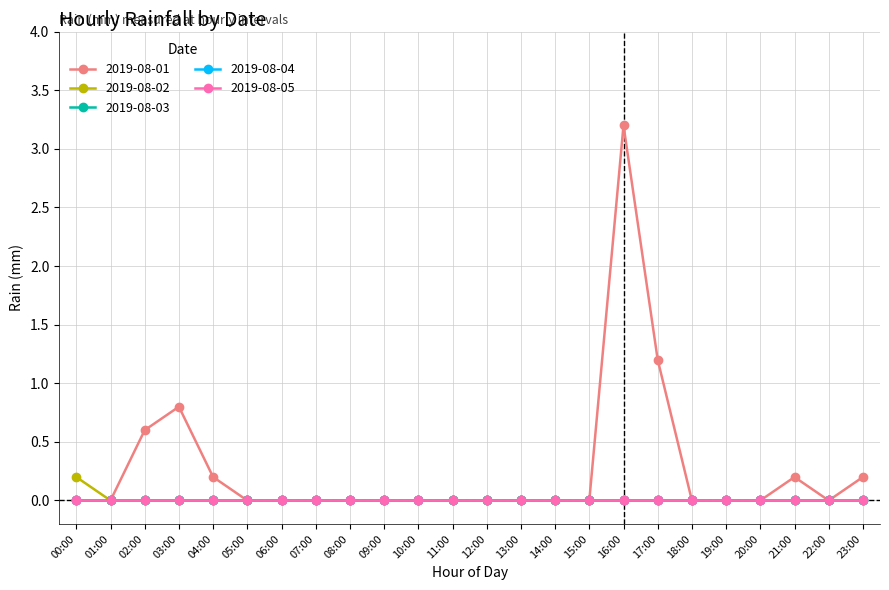

True or false: 2019-08-05 has more than 2 interior local peaks.

False